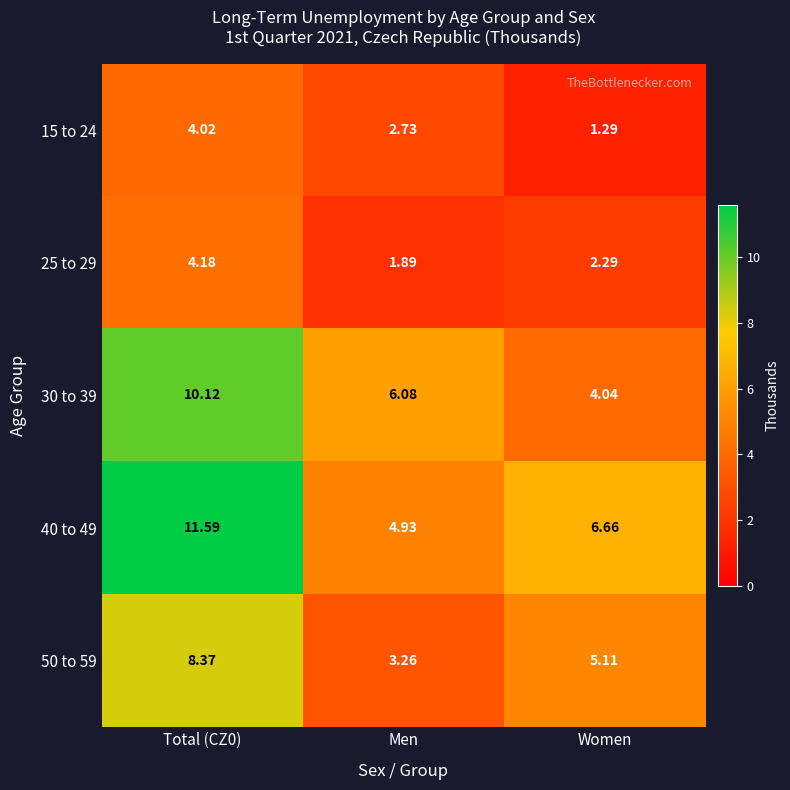

At which label is 15 to 24 closest to 2?

Women